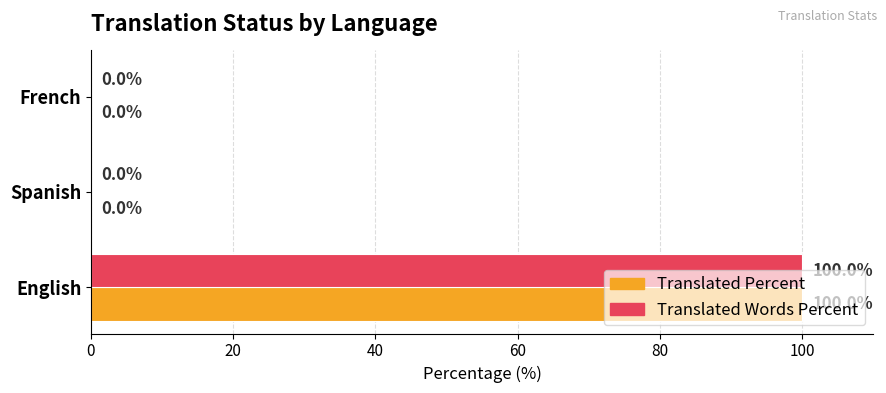

What is the maximum value for Translated Percent?

100